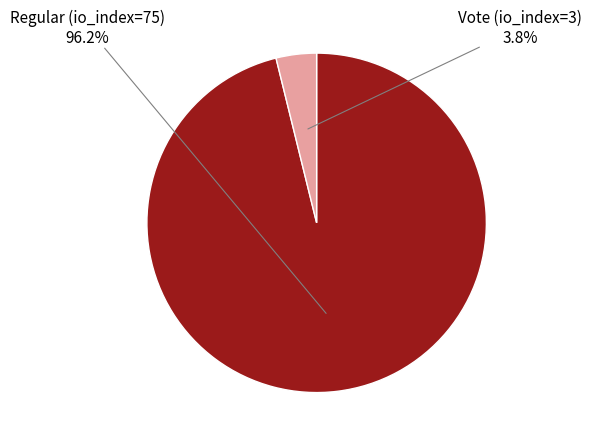

What is the smallest slice in the pie chart?

Vote (io_index=3)